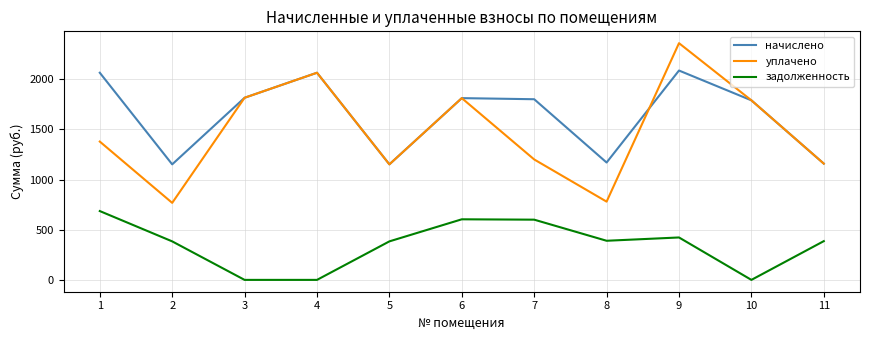

How many interior local peaks does the уплачено series have?

3